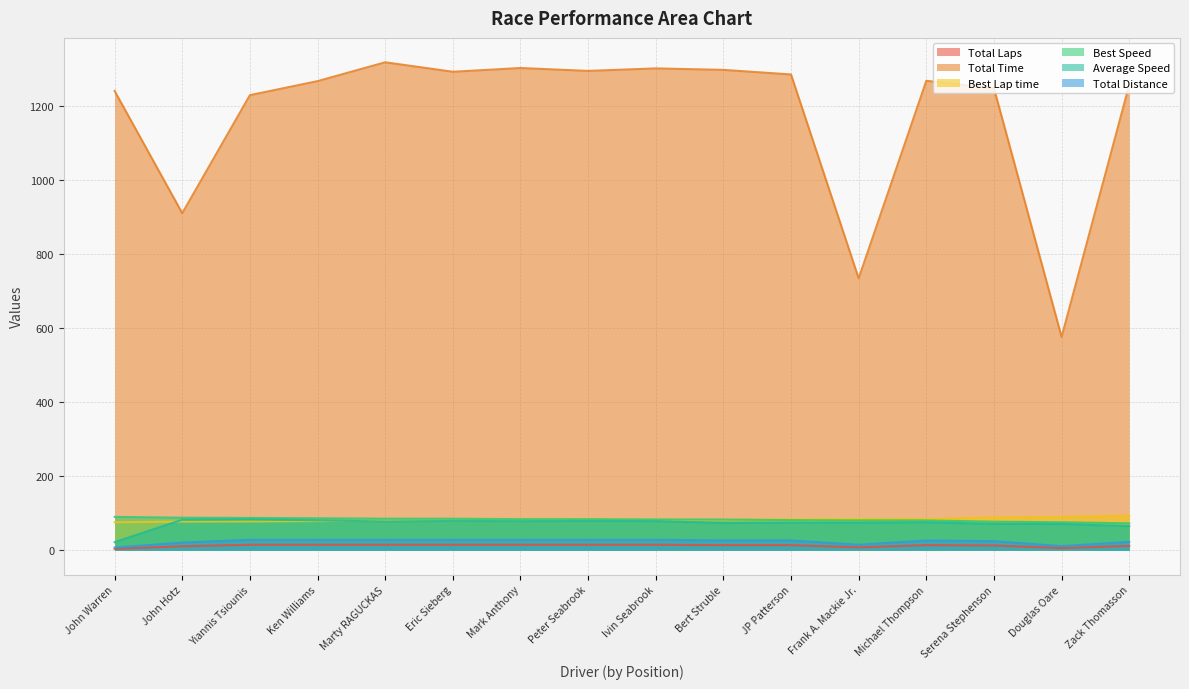

The Total Laps series shows 4.4 at Marty RAGUCKAS. True or false?

False